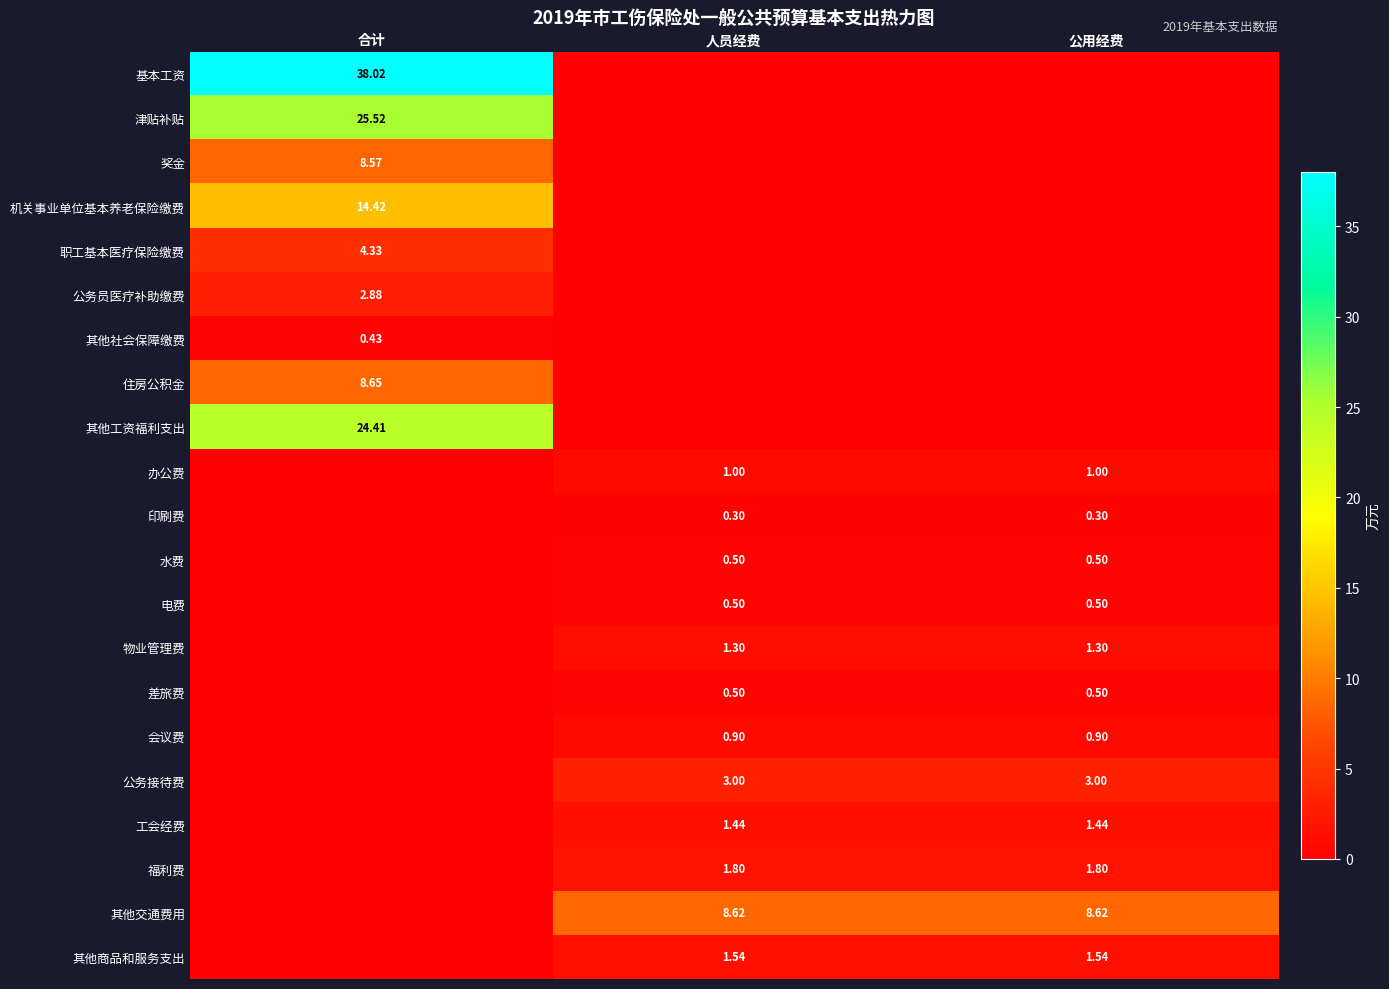

Is the value of 公务接待费 at 公用经费 greater than the value of 办公费 at 公用经费?

Yes